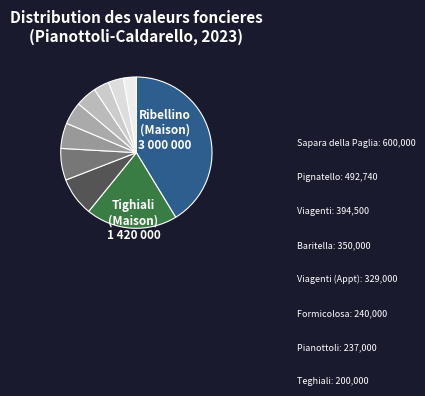

How many slices are in this pie chart?

10